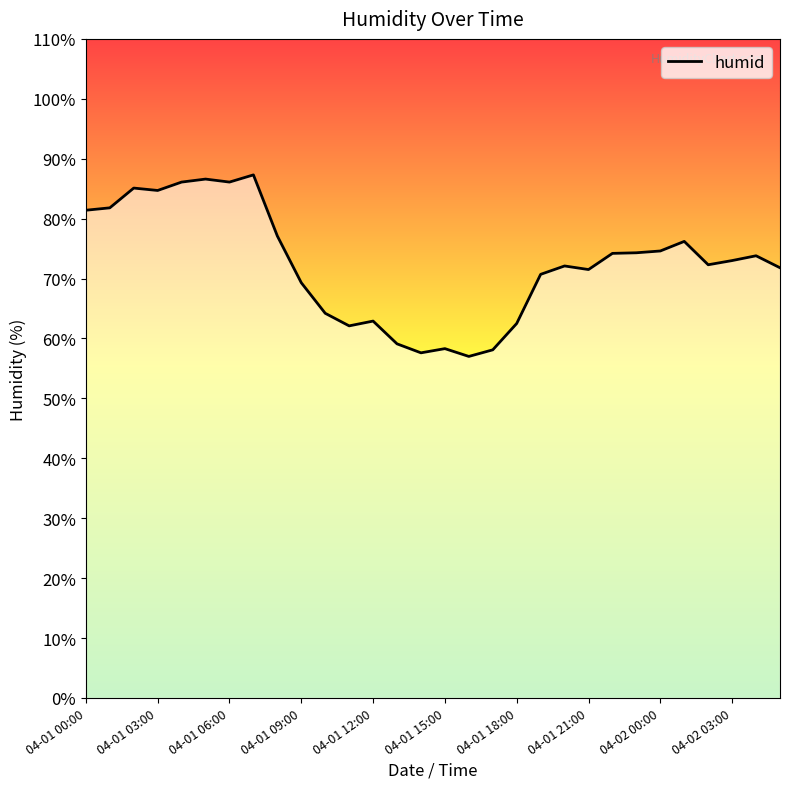

What is the sum of all values?

2171.8